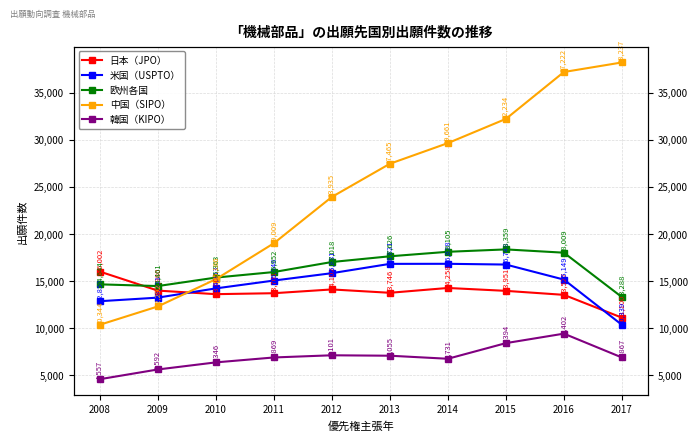

What is the difference between the highest and lowest values at 2017?

31370